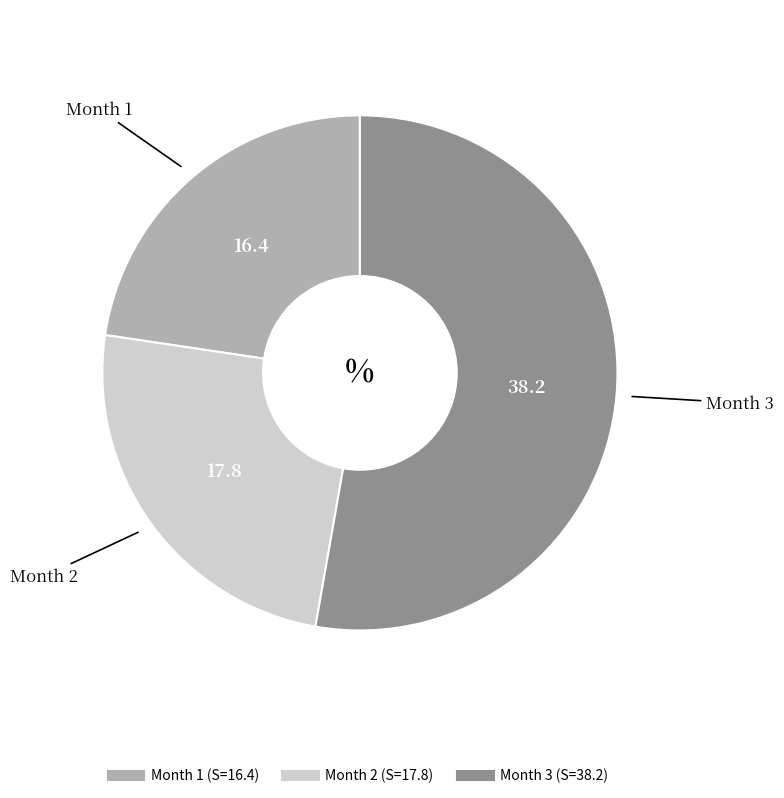

Does any single category account for the majority?

Yes